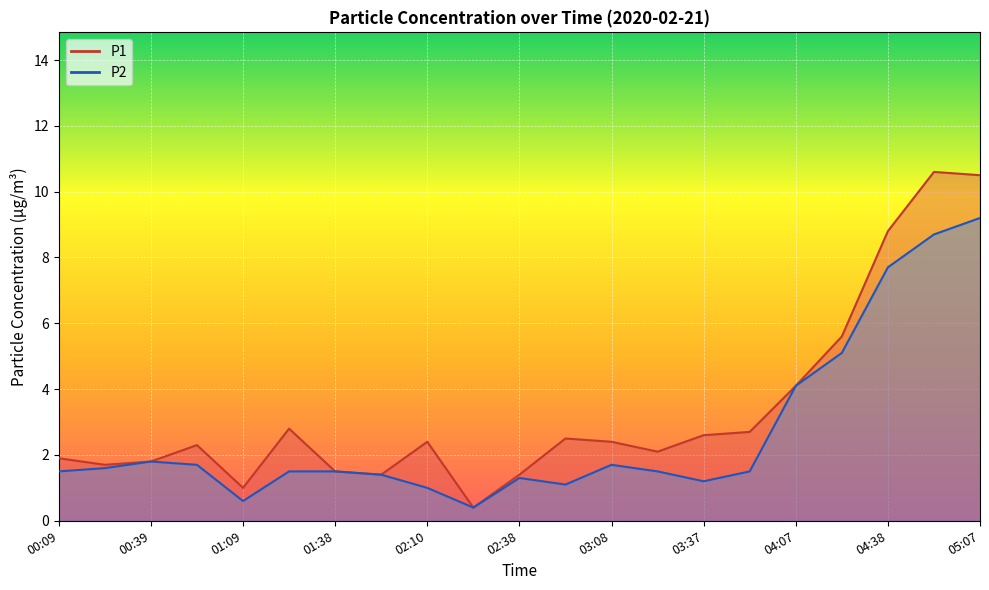

What is the approximate value of P2 at 02:38?

1.3